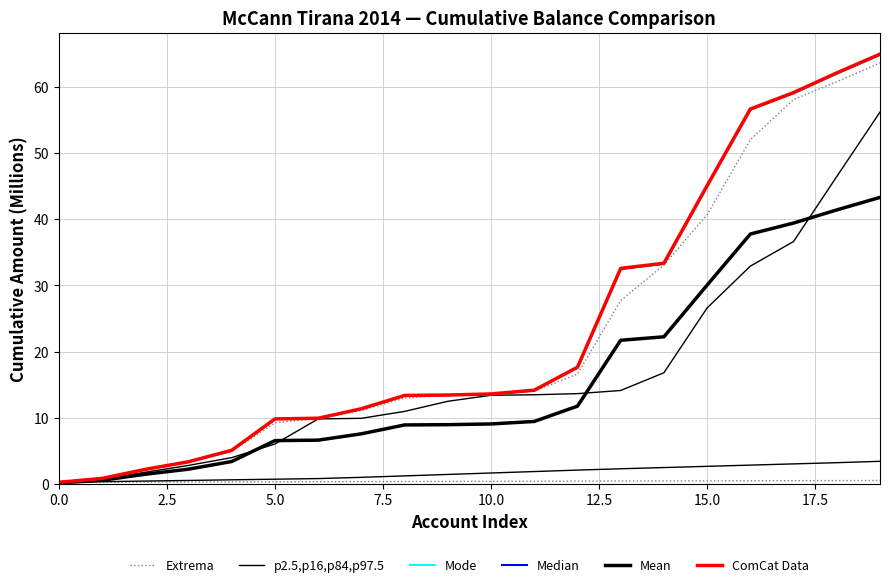

How many lines are shown in the chart?

6